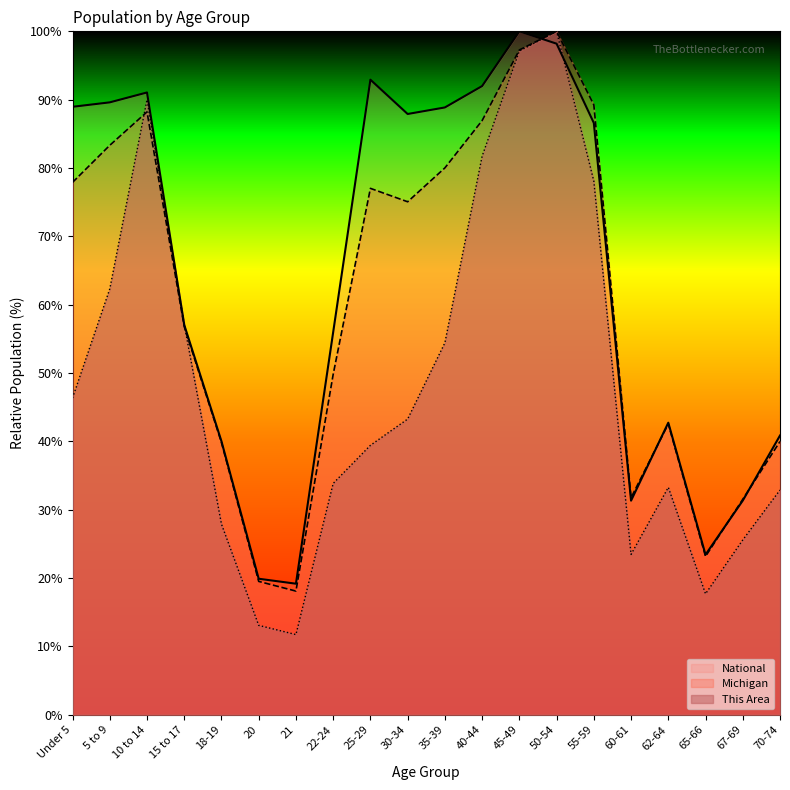

True or false: National has more than 1 interior local peaks.

True